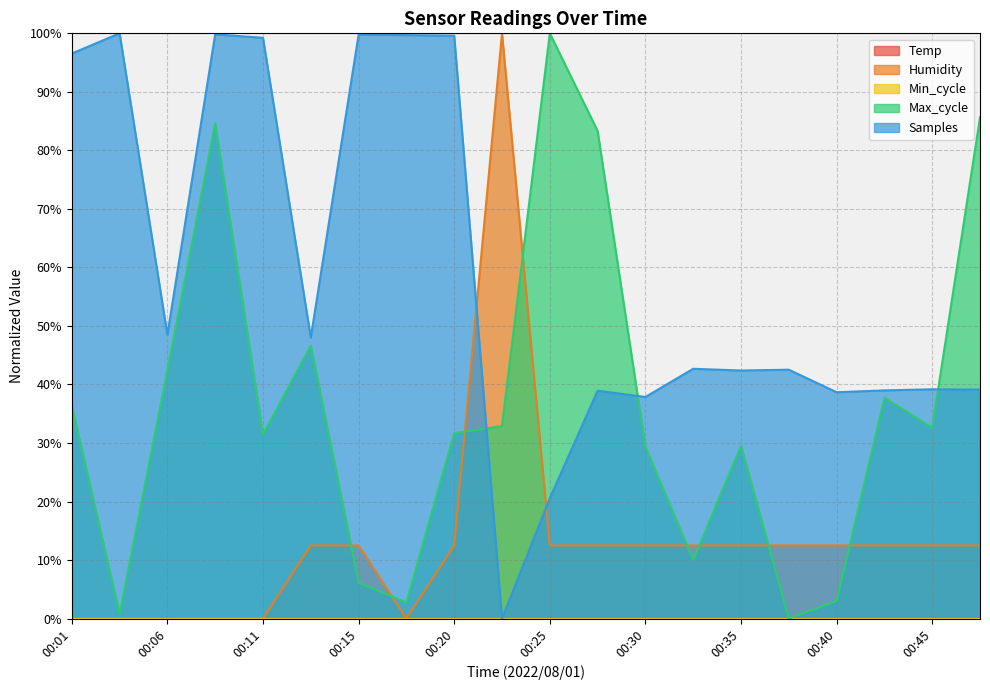

Where is the first local minimum for Samples?

00:06